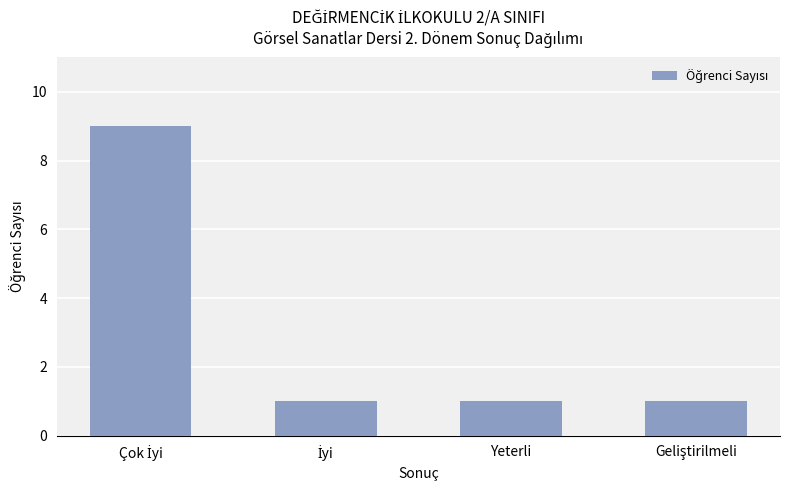

What is the average value?

3